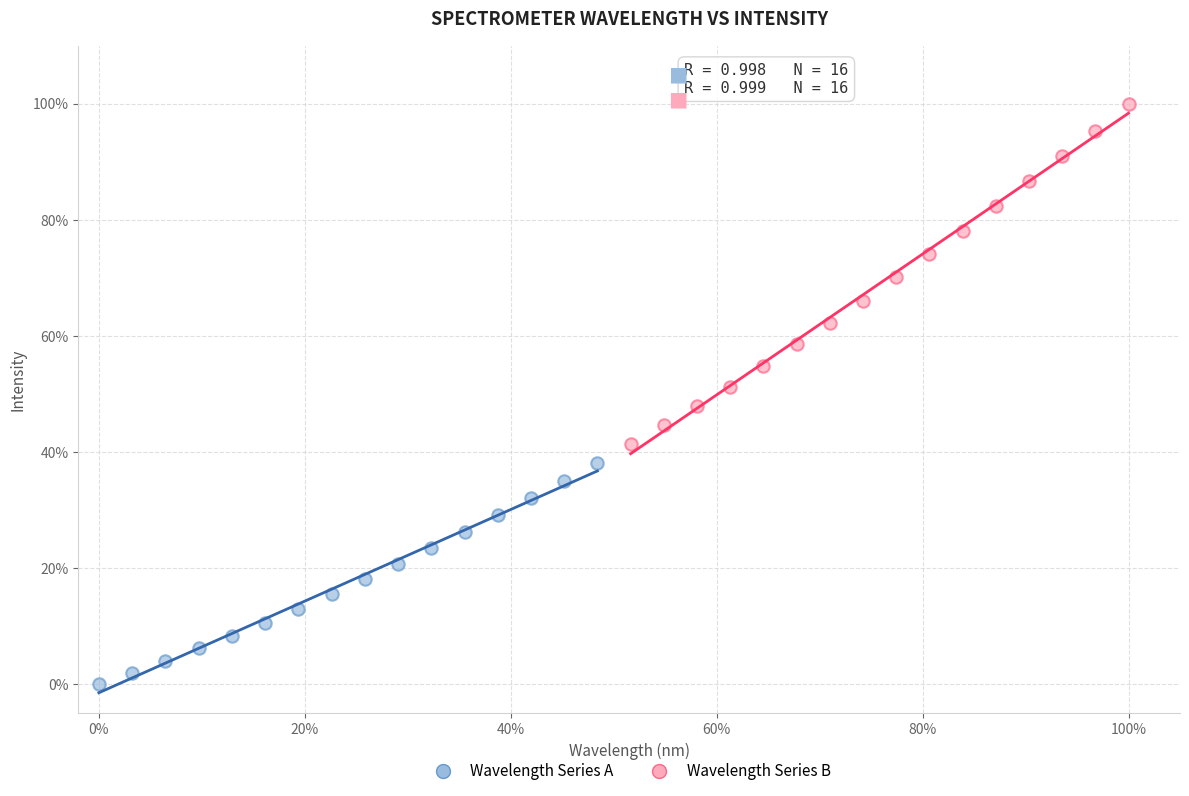

Which series has the widest spread of Y values?

Wavelength Series B